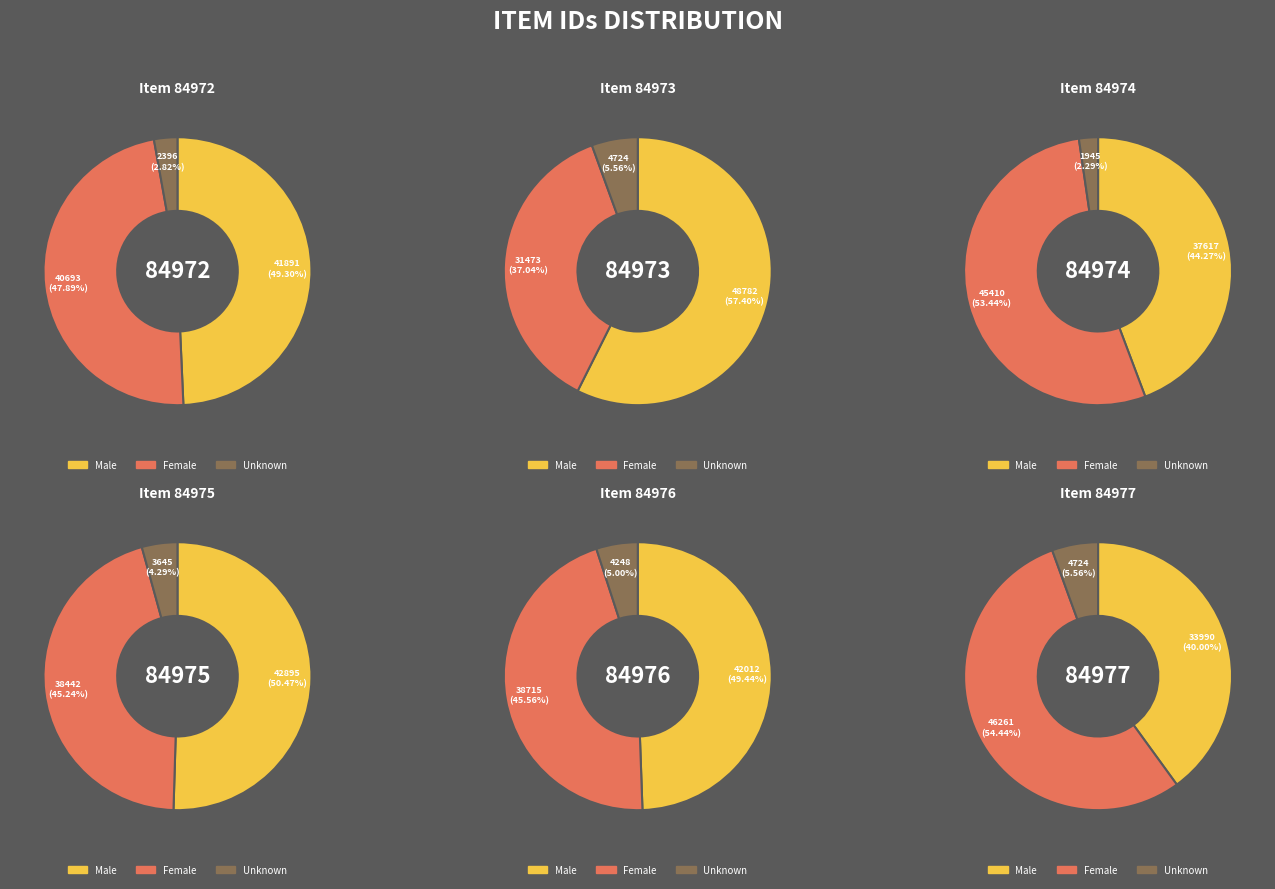

What percentage is NOT represented by 84975?

83.3%